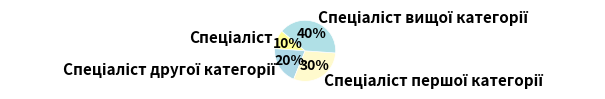

Is there any slice that represents more than half of the pie?

No